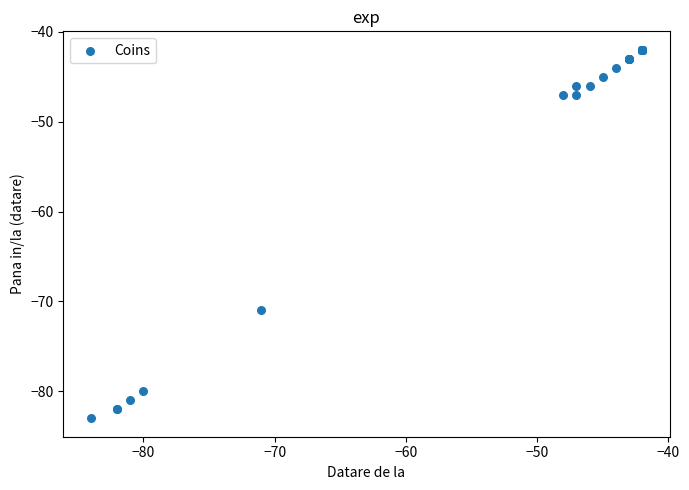

What Y value in the scatter plot is closest to -62?

-71